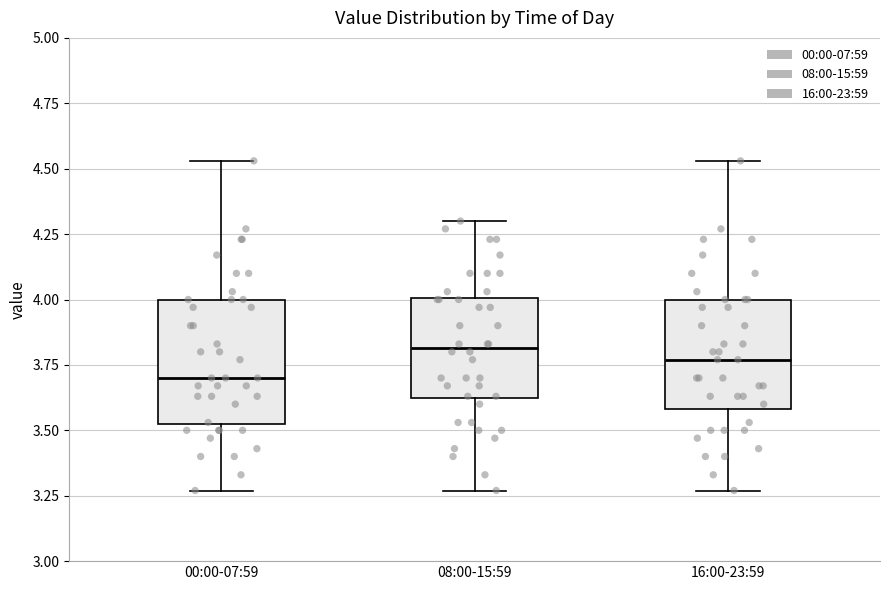

Which box's median line is the lowest?

00:00-07:59